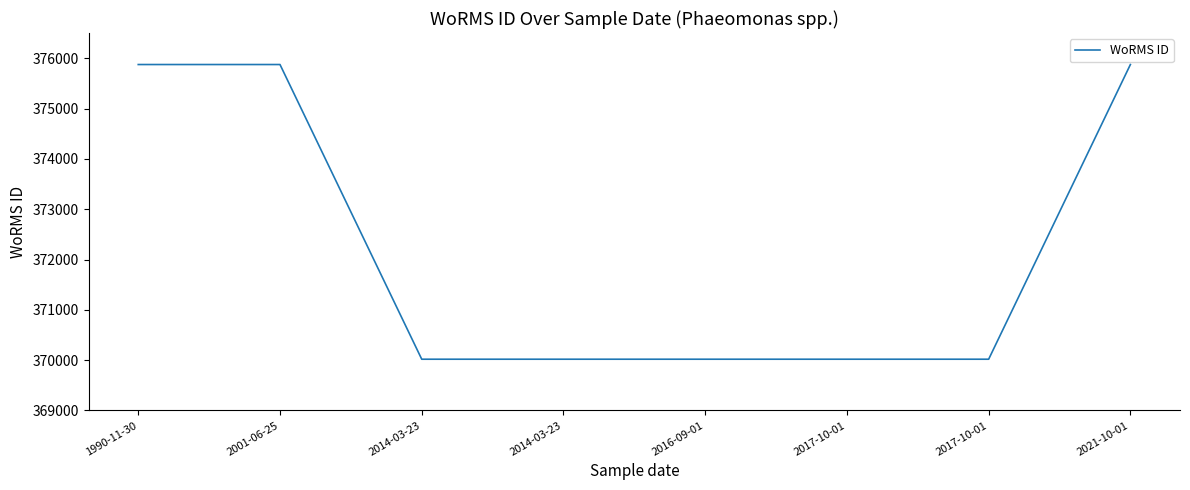

True or false: the data shows 142797 at 2021-10-01.

False